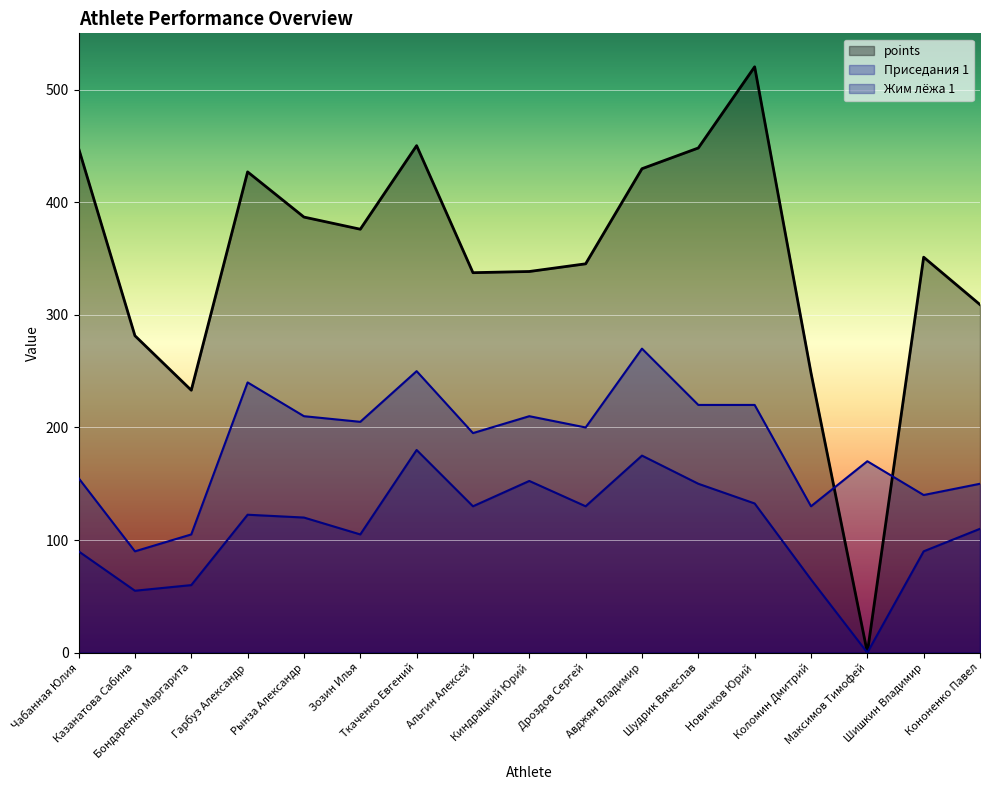

At which category does Жим лёжа 1 reach its first local valley?

Казанатова Сабина